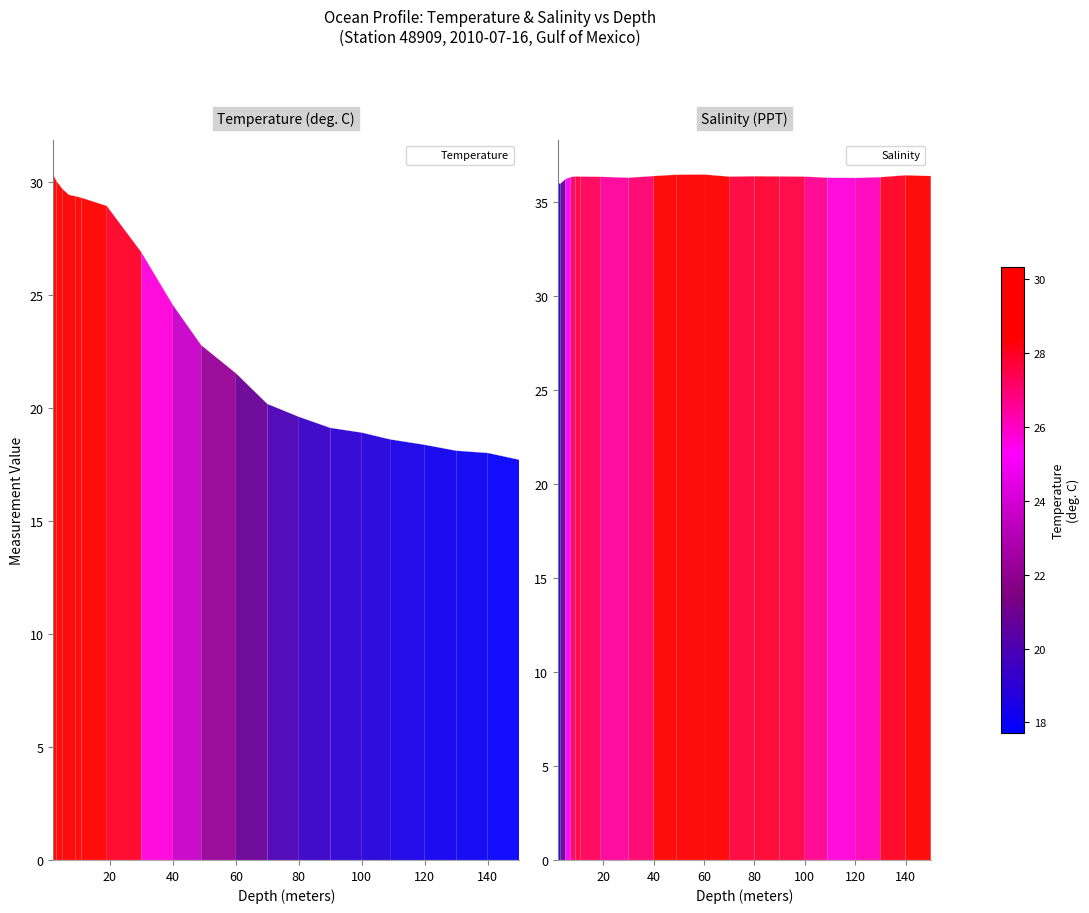

At how many categories does at least one series exceed 36?

20